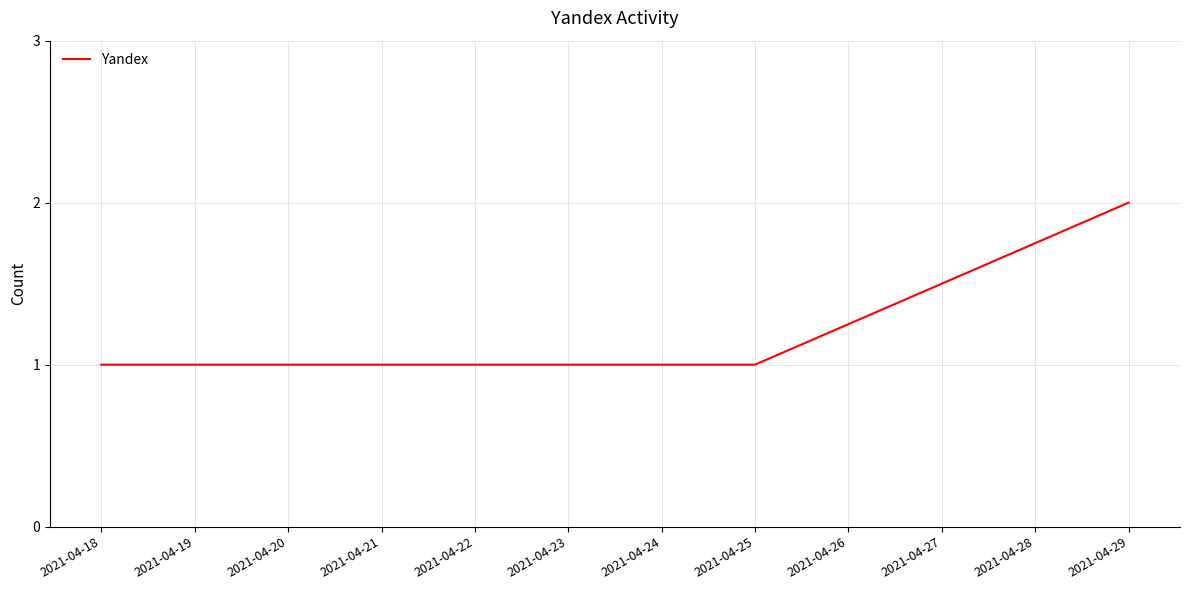

True or false: the data has more than 2 interior local peaks.

False